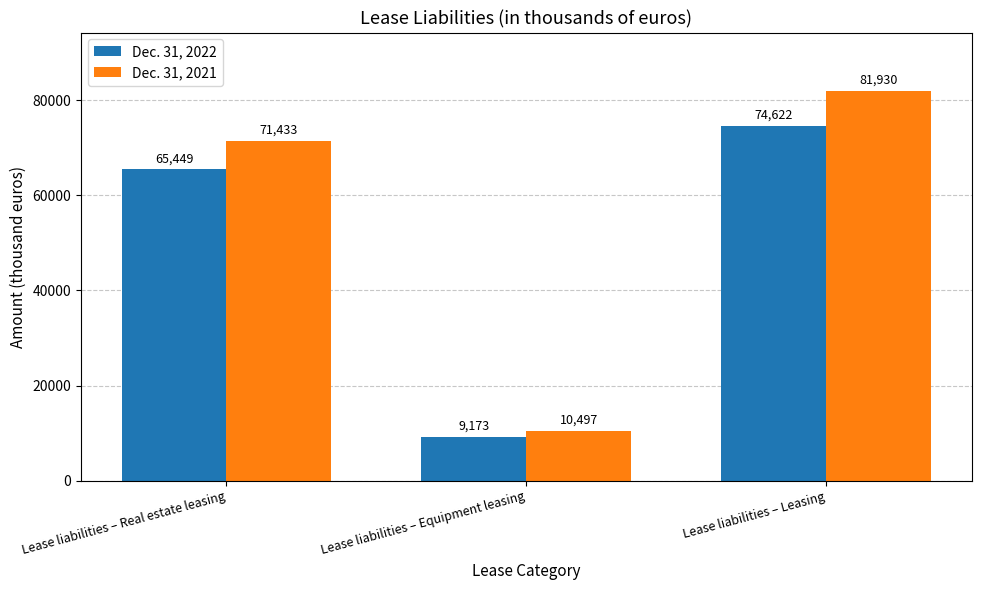

The value of Dec. 31, 2022 at Lease liabilities – Leasing is 74622. True or false?

True